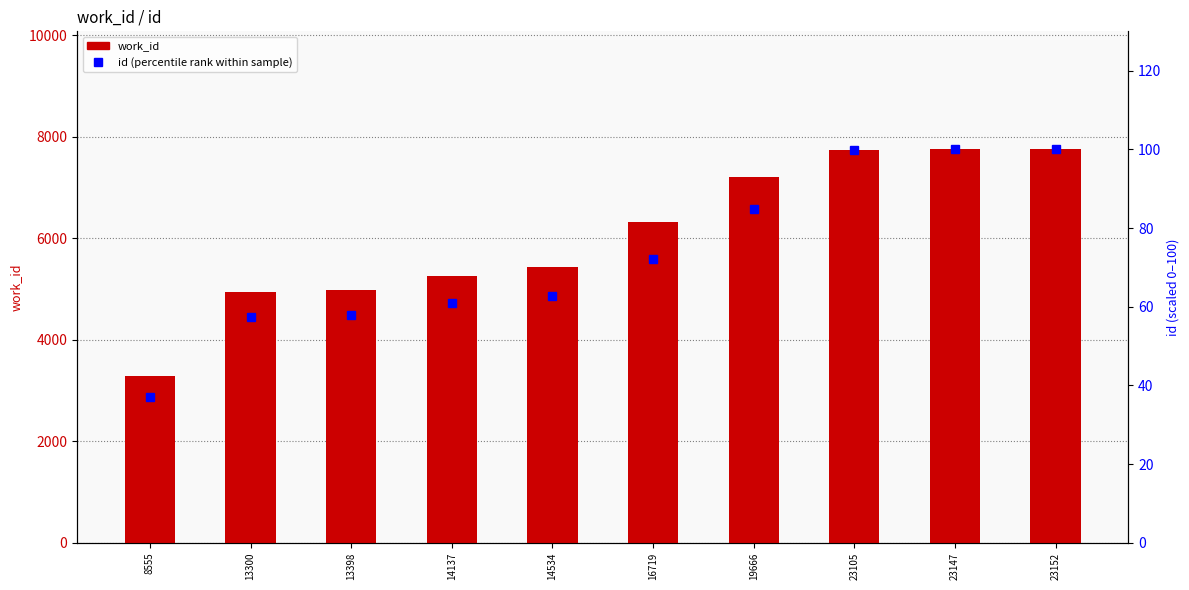

At 16719, list the series in order from largest to smallest.

work_id, id (percentile rank within sample)